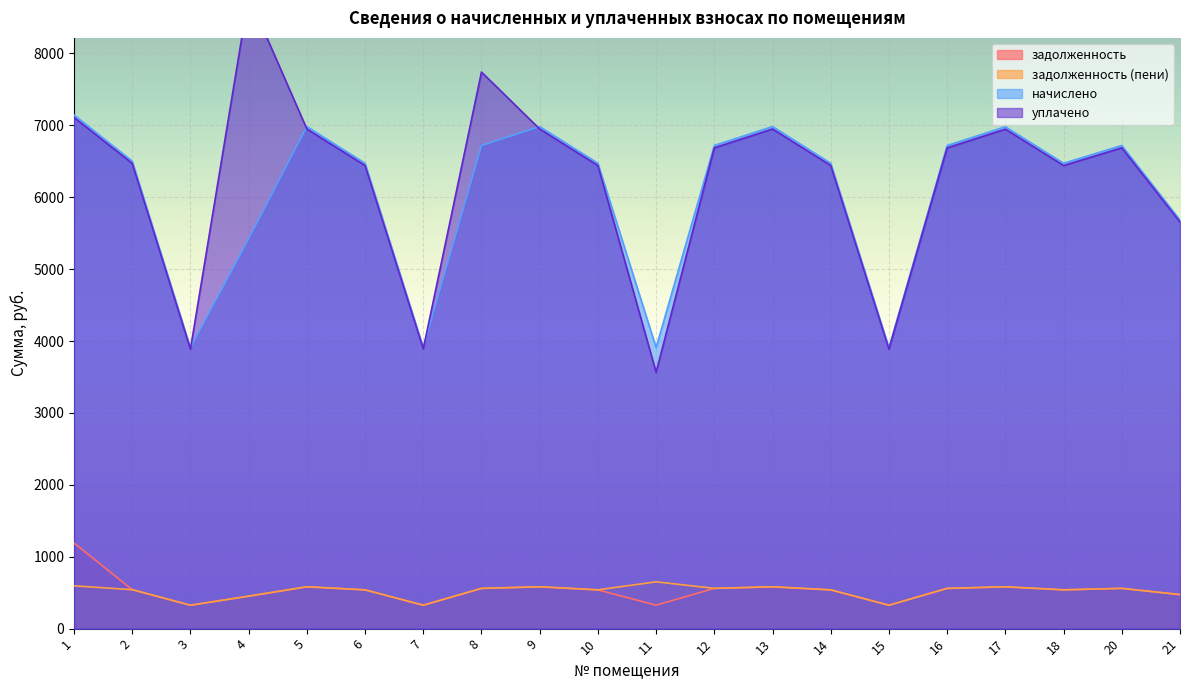

What is the smallest value displayed?

325.5